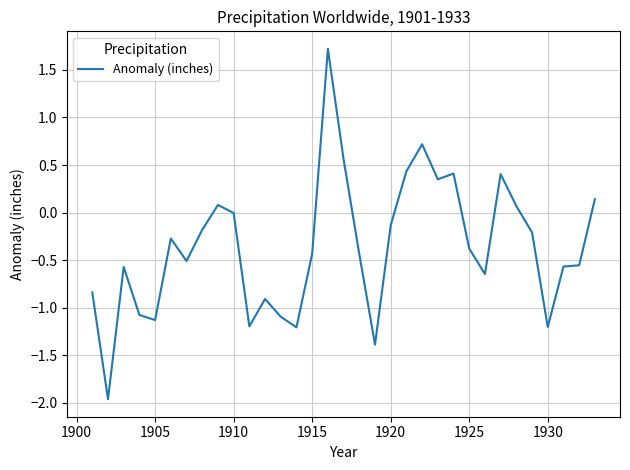

What is the smallest value displayed?

-2.0